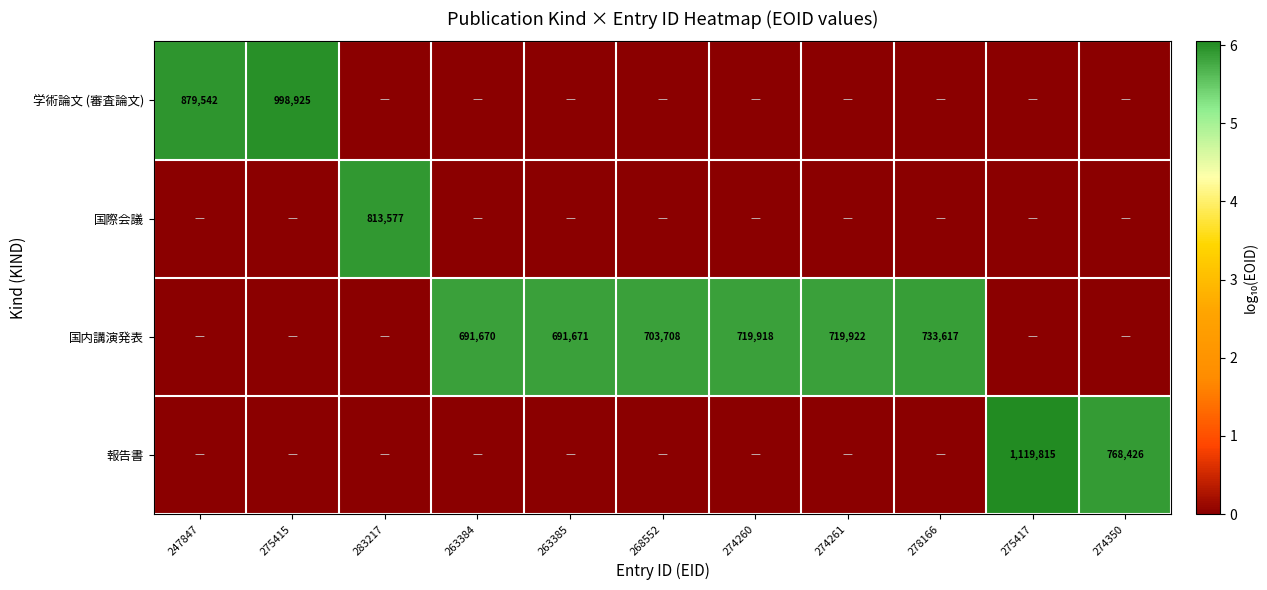

Is it true that 報告書 equals 1119815 at 275417?

True